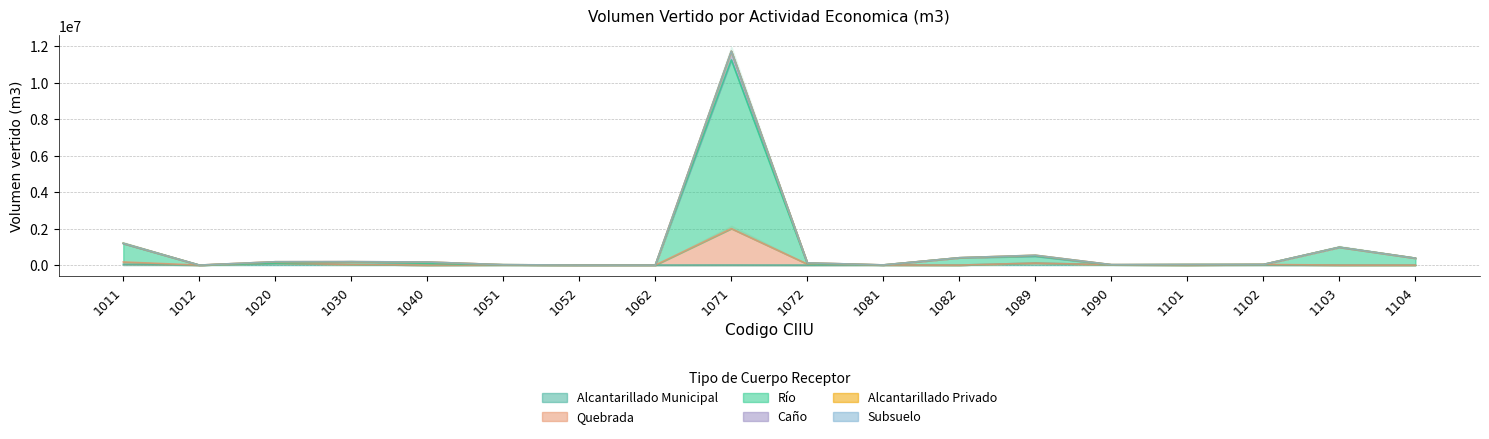

At which label does Alcantarillado_Municipal reach its peak?

1089